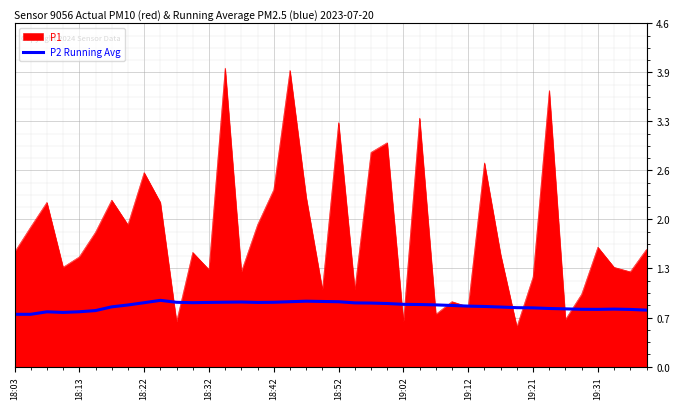

Which series has the widest spread of values?

P1